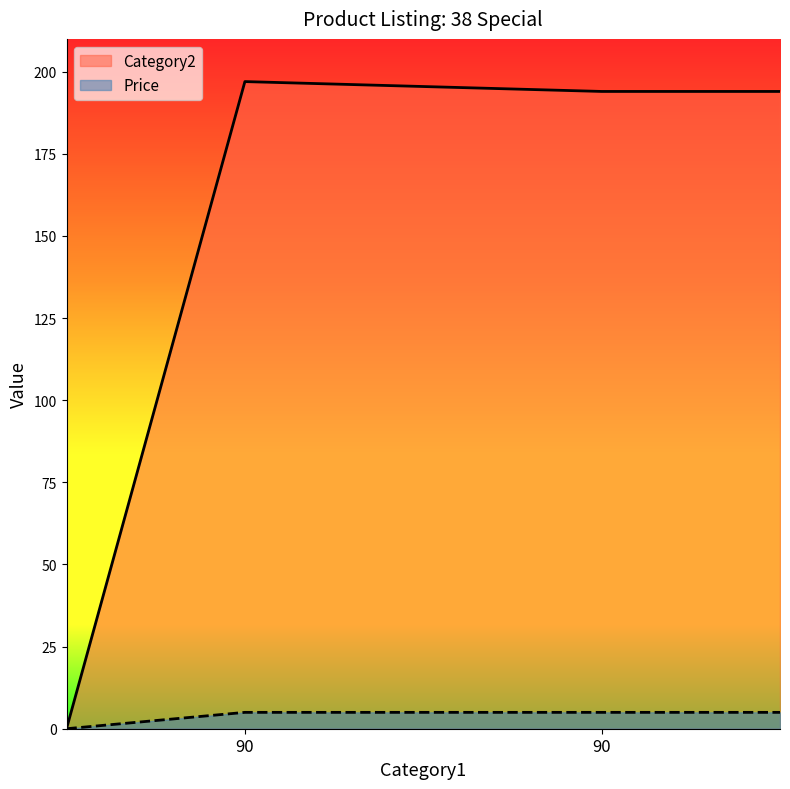

How many Category2 values are between 194 and 197?

2